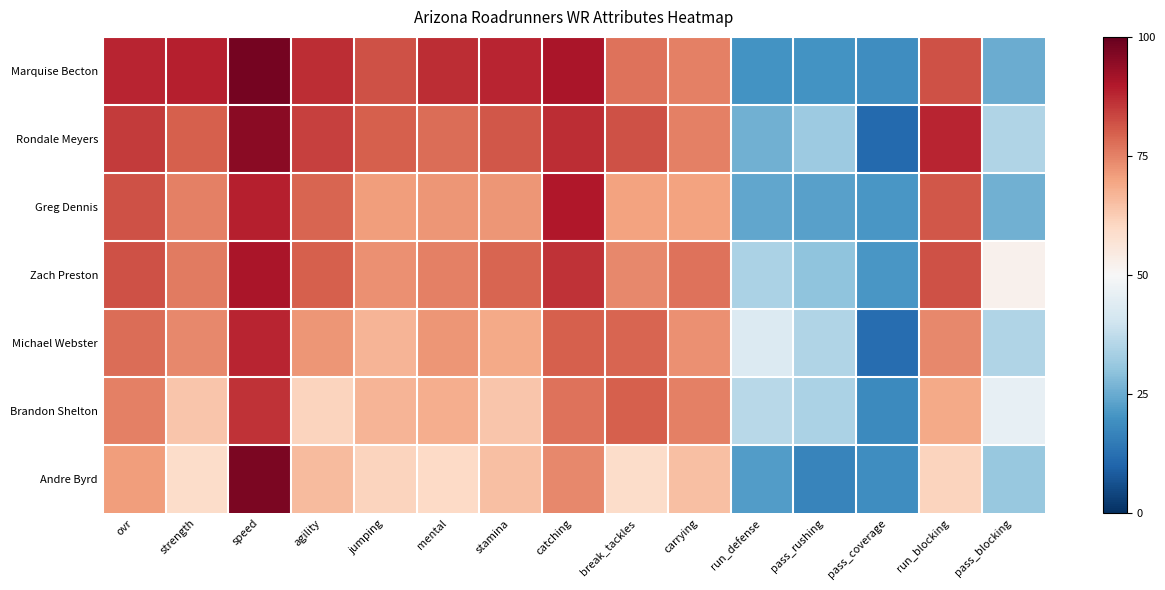

Between speed and run_defense, which series saw the biggest shift?

Marquise Becton